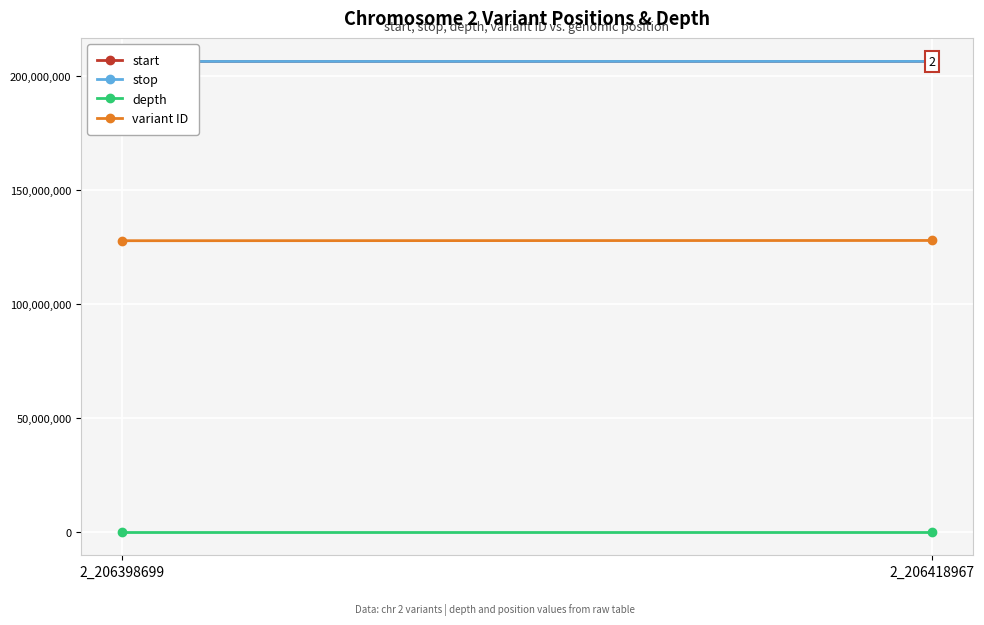

At 2_206418967, list the series in order from largest to smallest.

stop, start, variant ID, depth